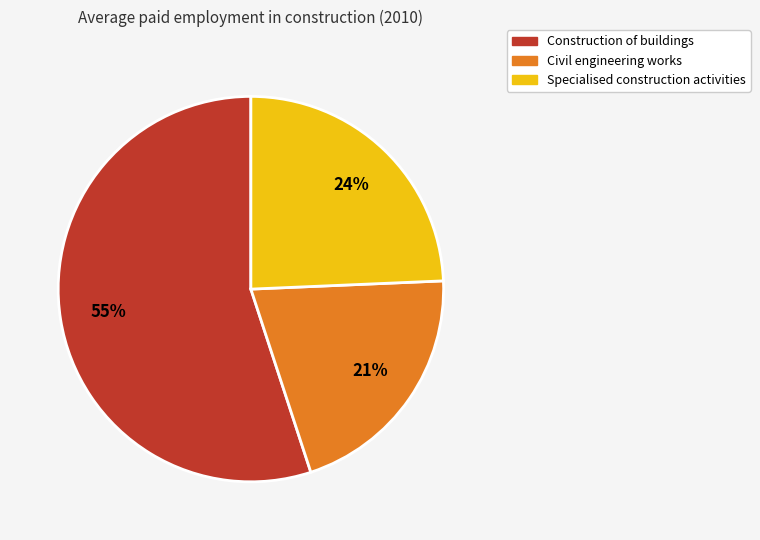

Between Civil engineering works and Construction of buildings, which is larger?

Construction of buildings